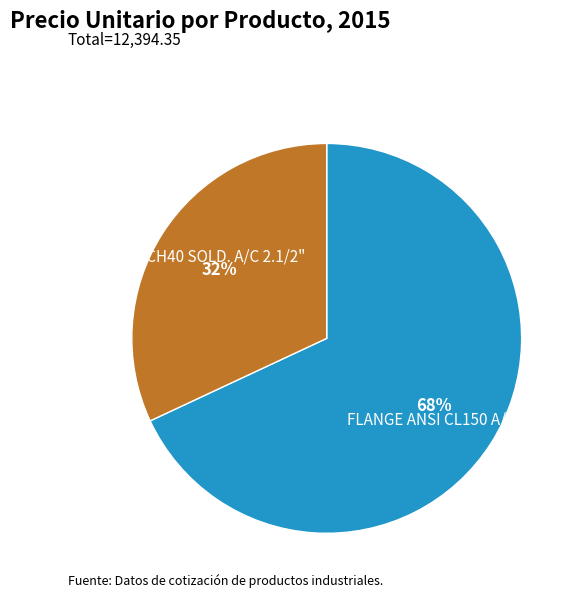

To the nearest percent, what is the difference between the largest and smallest slice percentages?

36%